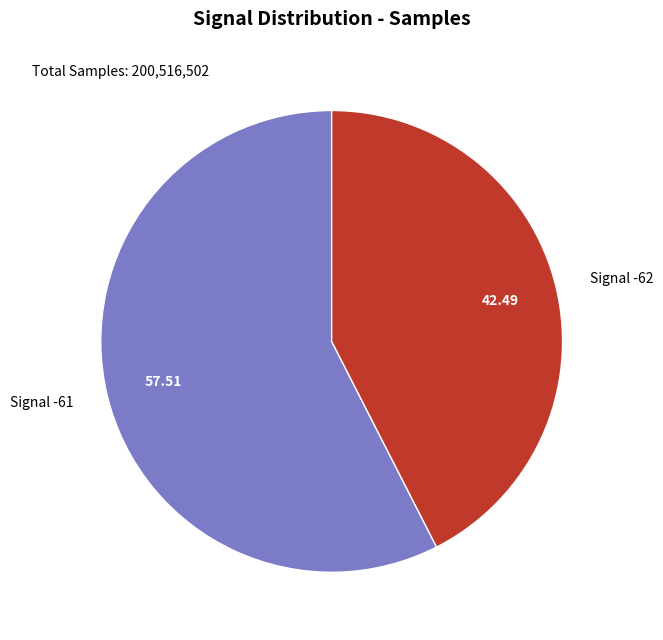

Rank the categories by value from lowest to highest.

Signal -62, Signal -61